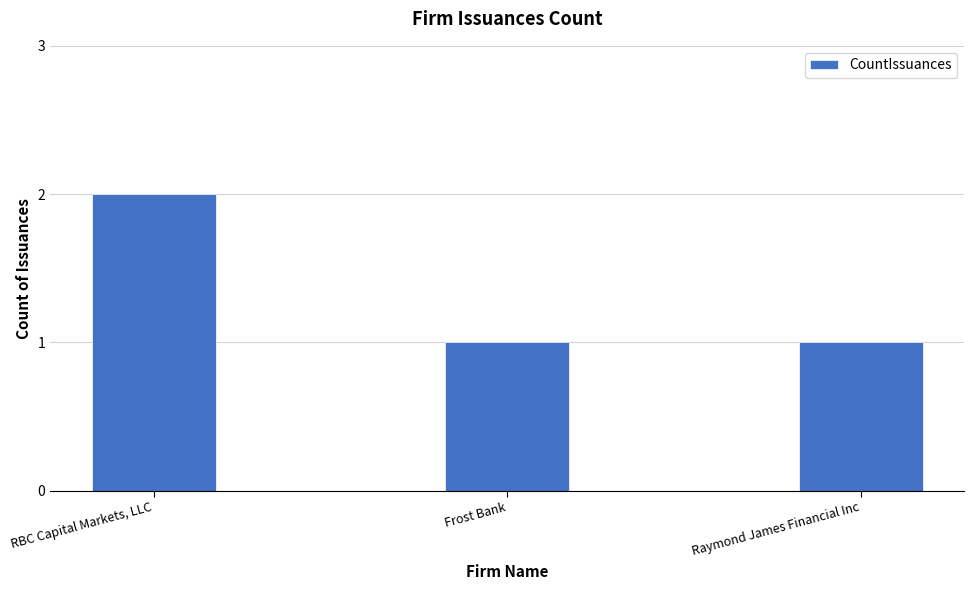

Reading left to right, what are all the values shown in this chart?

2	1	1